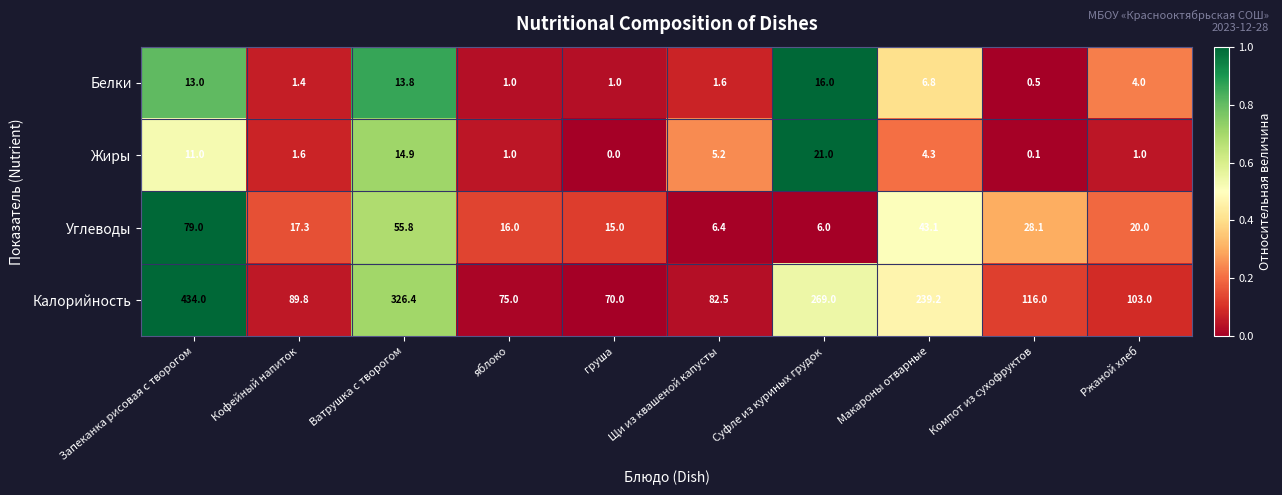

How many distinct data groups are displayed?

4